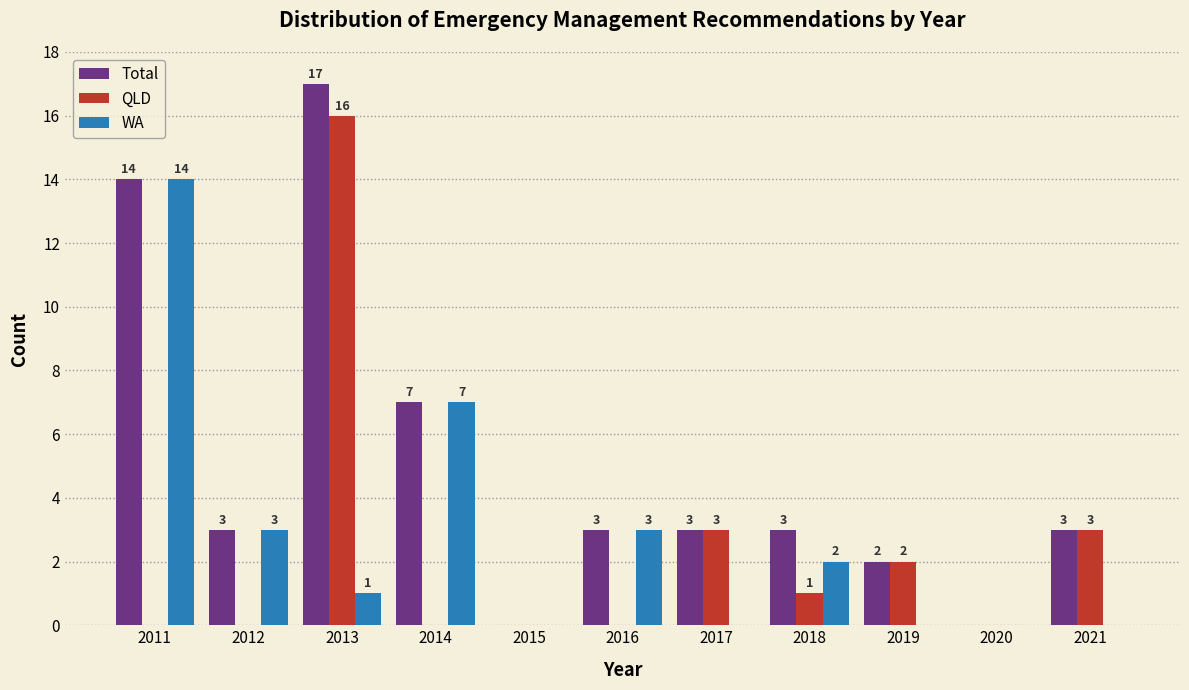

Reading left to right, what are all the values shown in this chart?

Total: 2011=14	2012=3	2013=17	2014=7	2015=0	2016=3	2017=3	2018=3	2019=2	2020=0	2021=3
QLD: 2011=0	2012=0	2013=16	2014=0	2015=0	2016=0	2017=3	2018=1	2019=2	2020=0	2021=3
WA: 2011=14	2012=3	2013=1	2014=7	2015=0	2016=3	2017=0	2018=2	2019=0	2020=0	2021=0